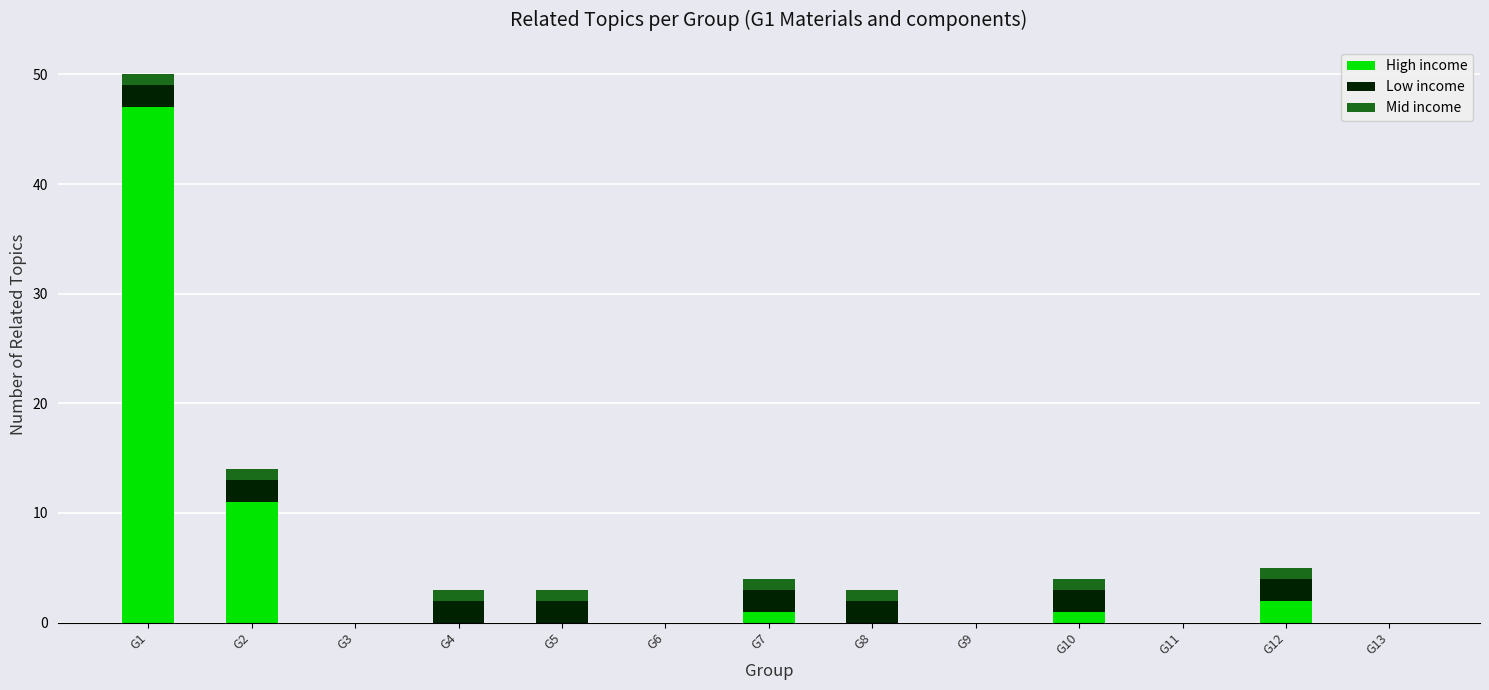

What are all the series names shown in the legend?

High income, Low income, Mid income